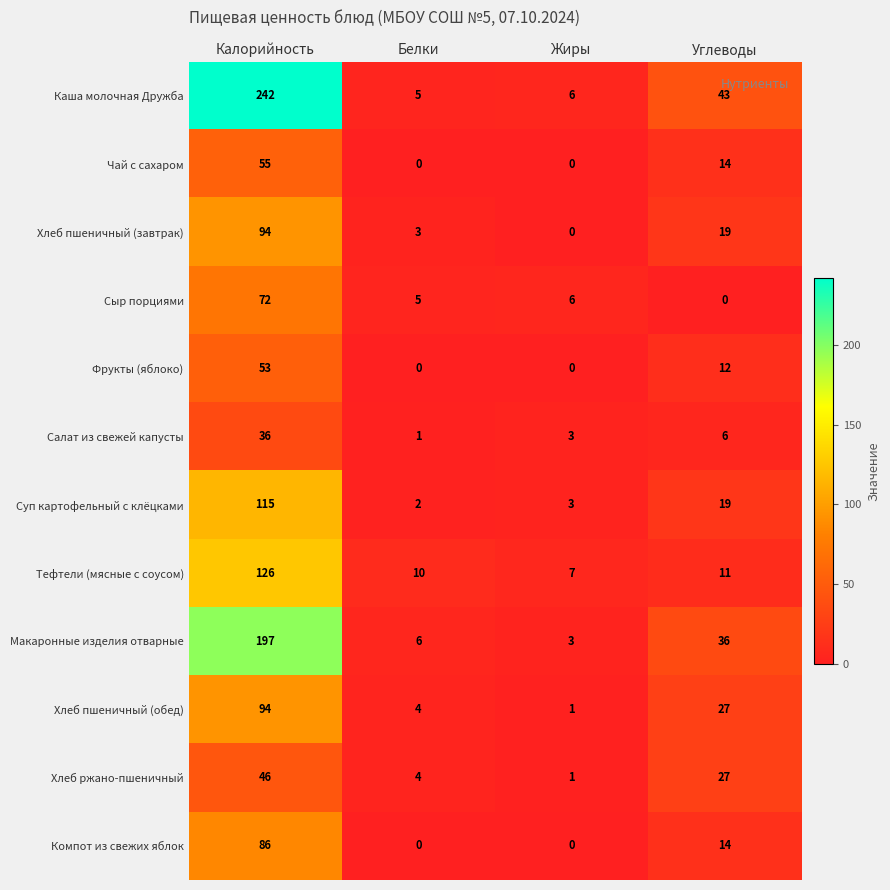

What is the spread (max minus min) of values at Белки?

10